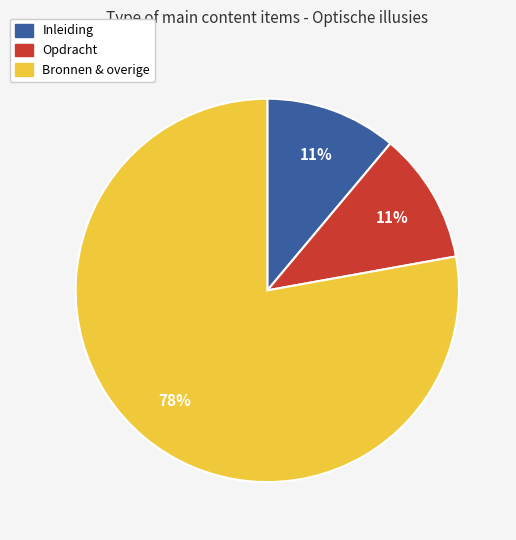

To the nearest percent, what is the average slice percentage?

33%